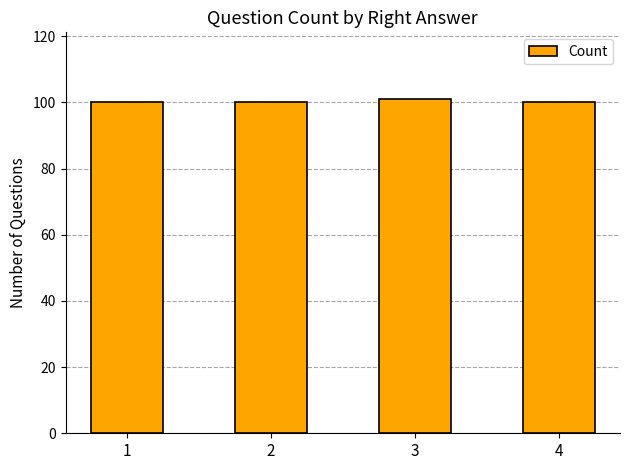

Which category has the highest value across all series?

3